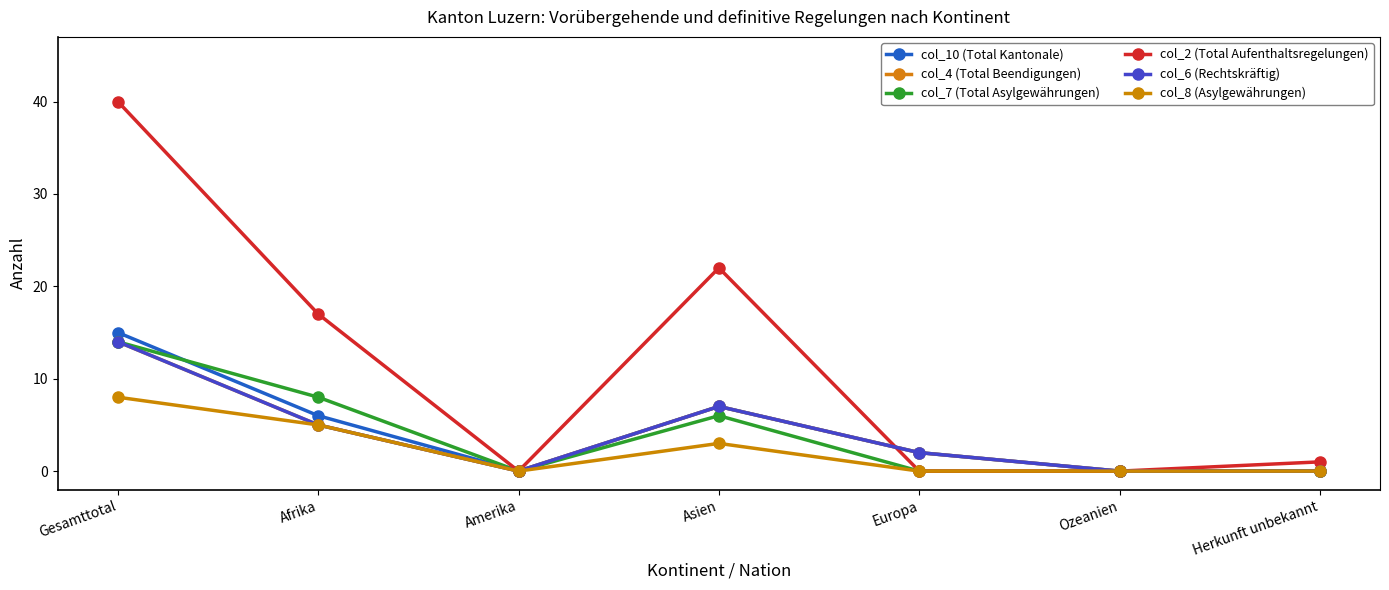

Does the chart have visible grid lines?

No